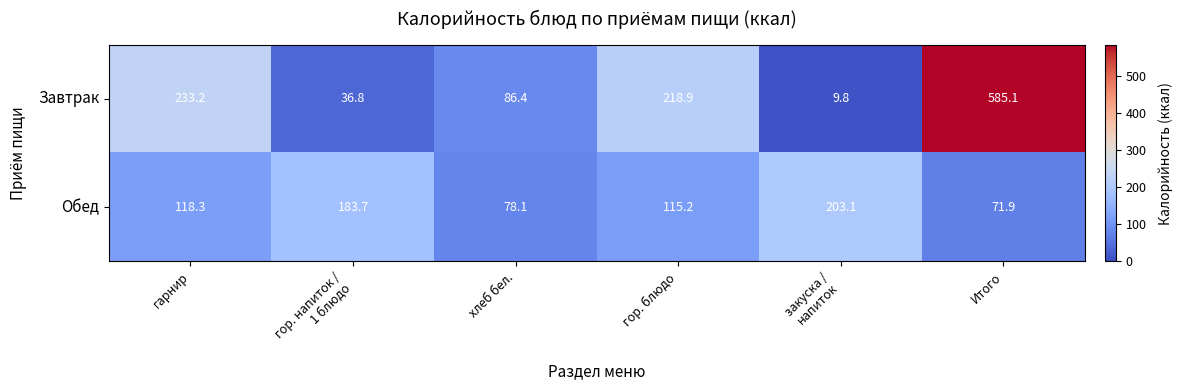

Between гор. напиток /
1 блюдо and хлеб бел., which series saw the biggest shift?

Обед